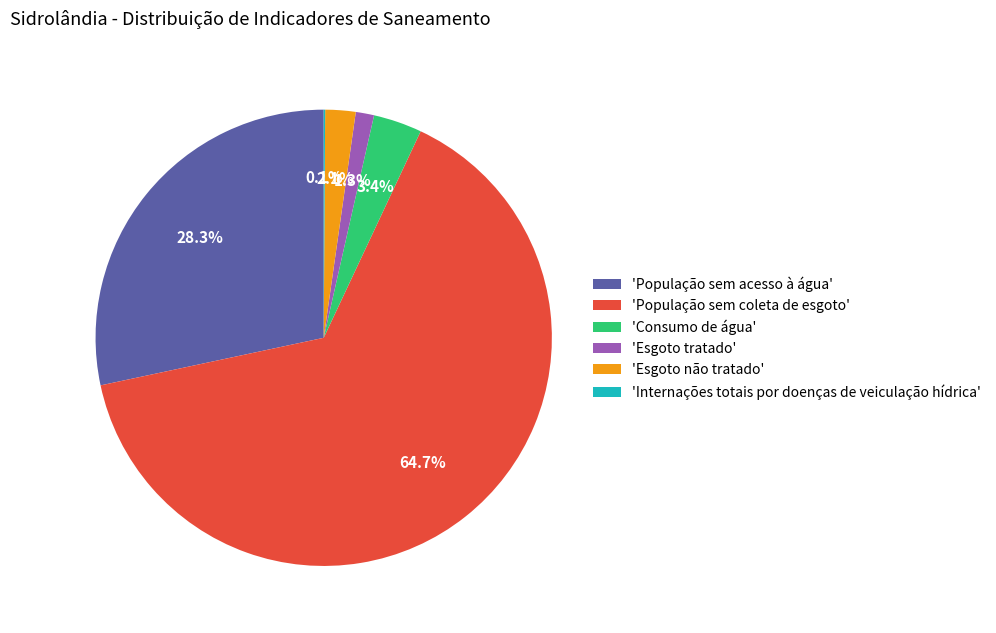

What is the total percentage of 'Consumo de água' and 'Esgoto tratado'?

4.7%